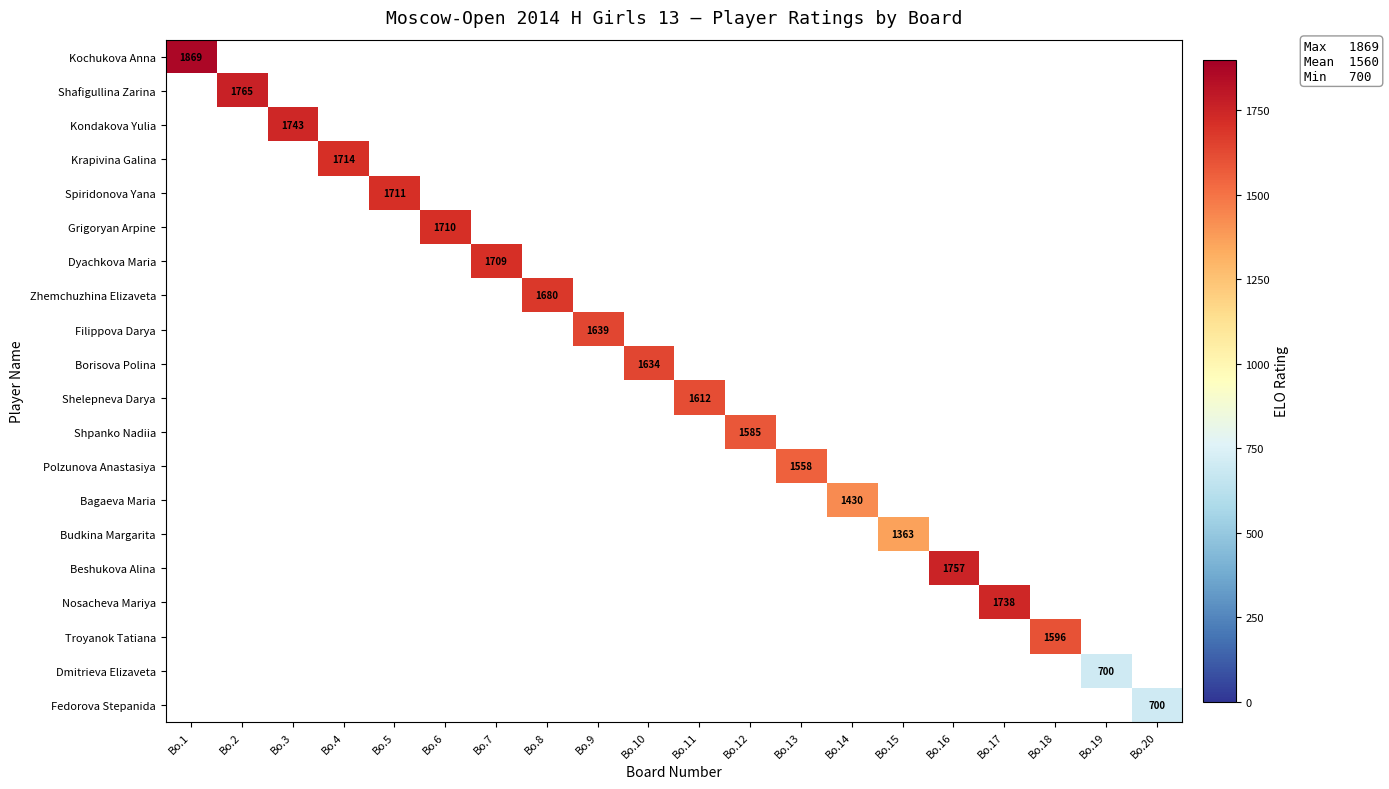

Which has a higher value, Bo.20 or Bo.7?

Bo.7